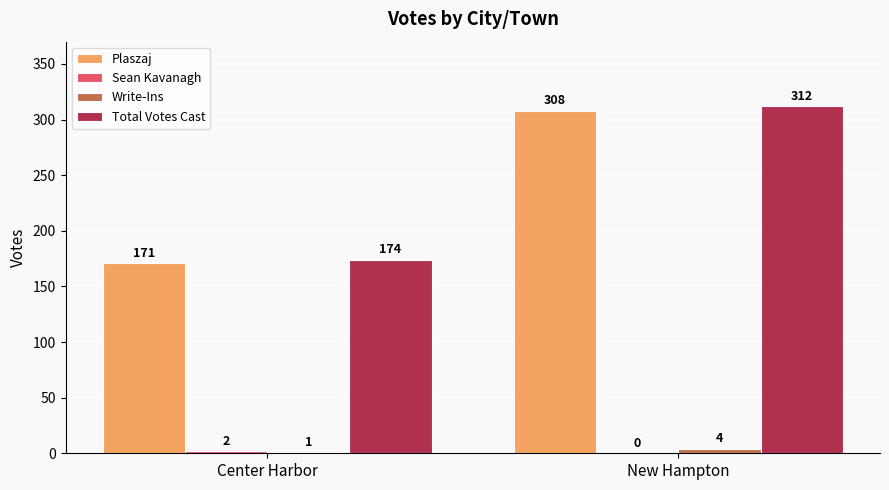

How many groups of bars are there?

2